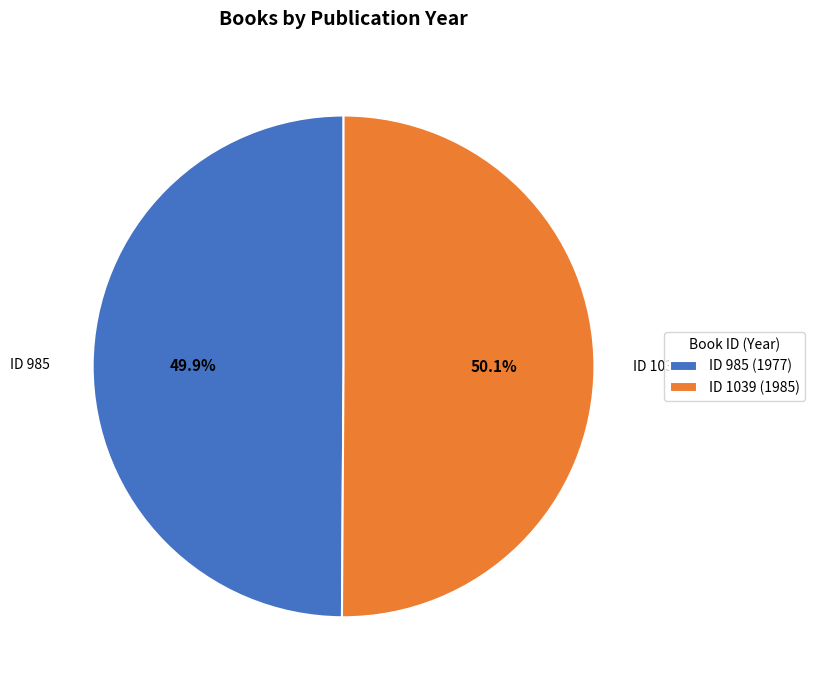

Approximately how many times larger is the value at ID 1039 (1985) compared to ID 985 (1977)?

1.0